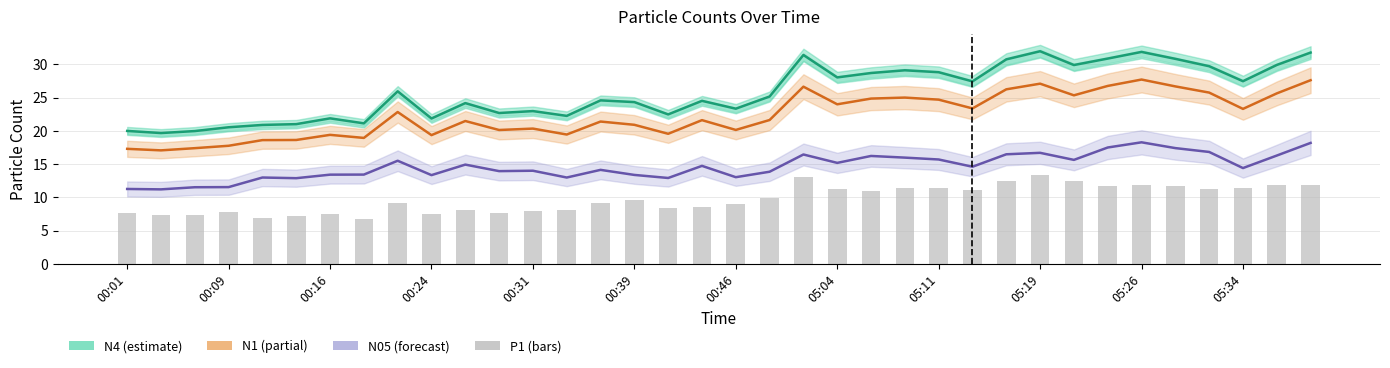

What is the sum of all N1 values?

805.0